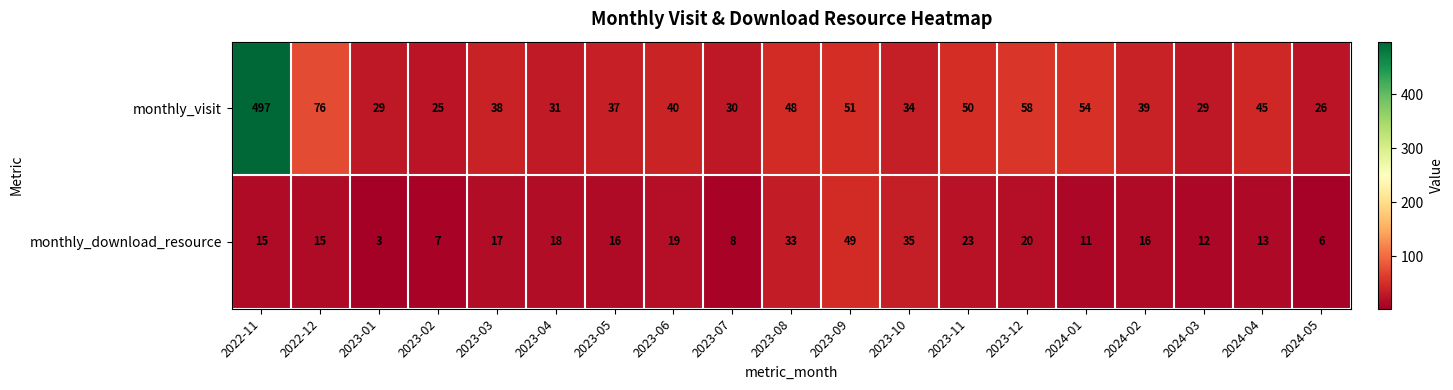

What is the difference between the monthly_visit values at 2022-12 and 2023-12?

18